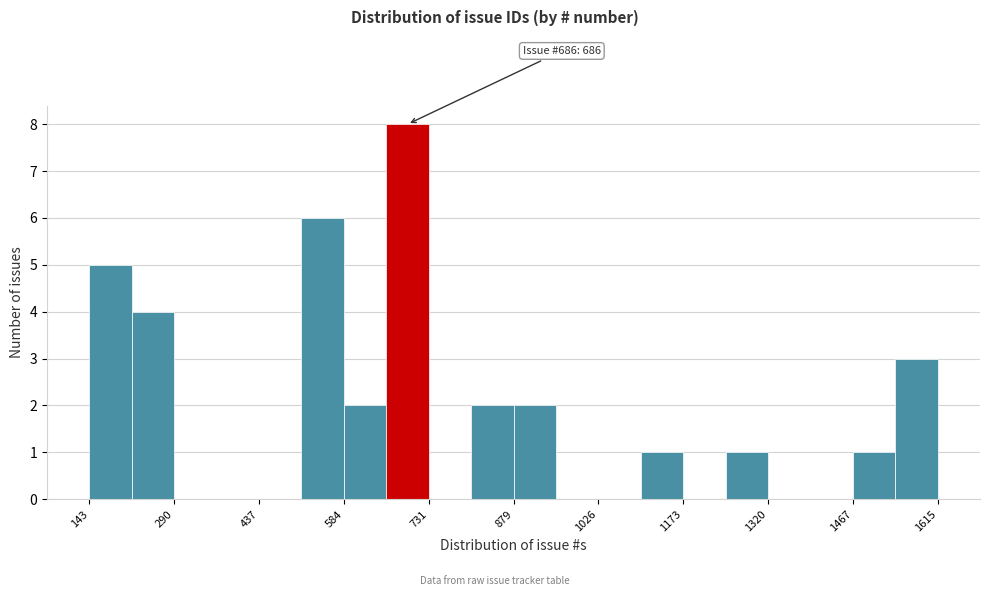

Read against the x-axis, roughly where is the centre of the tallest bar?

700